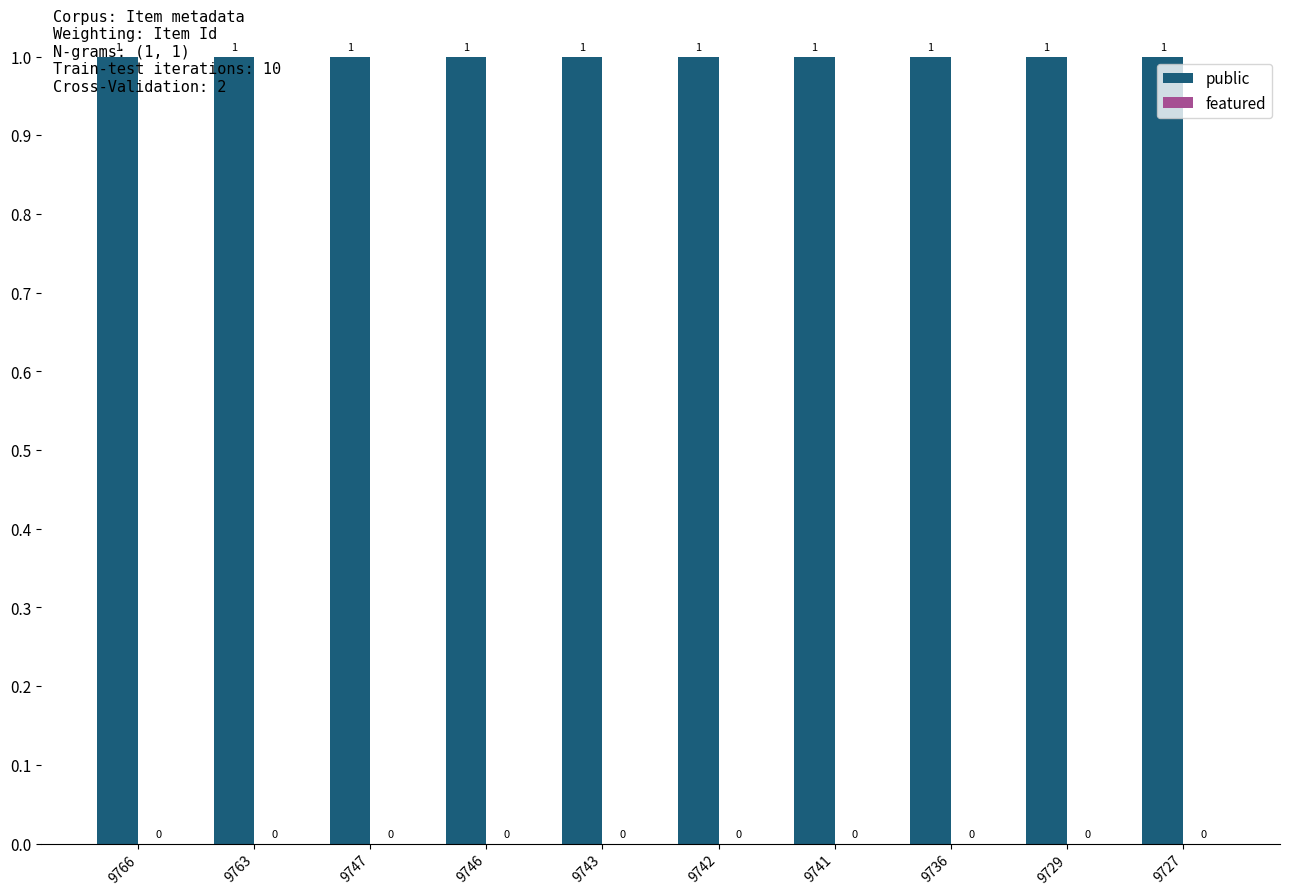

The featured series shows 0 at 9729. True or false?

True